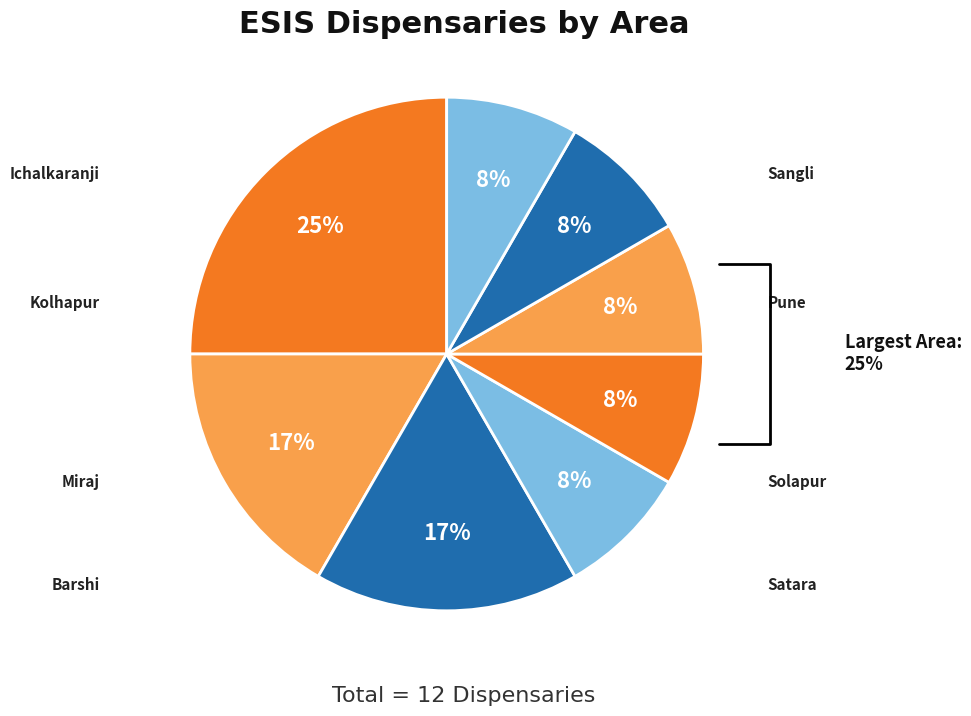

How many segments does this pie chart have?

8